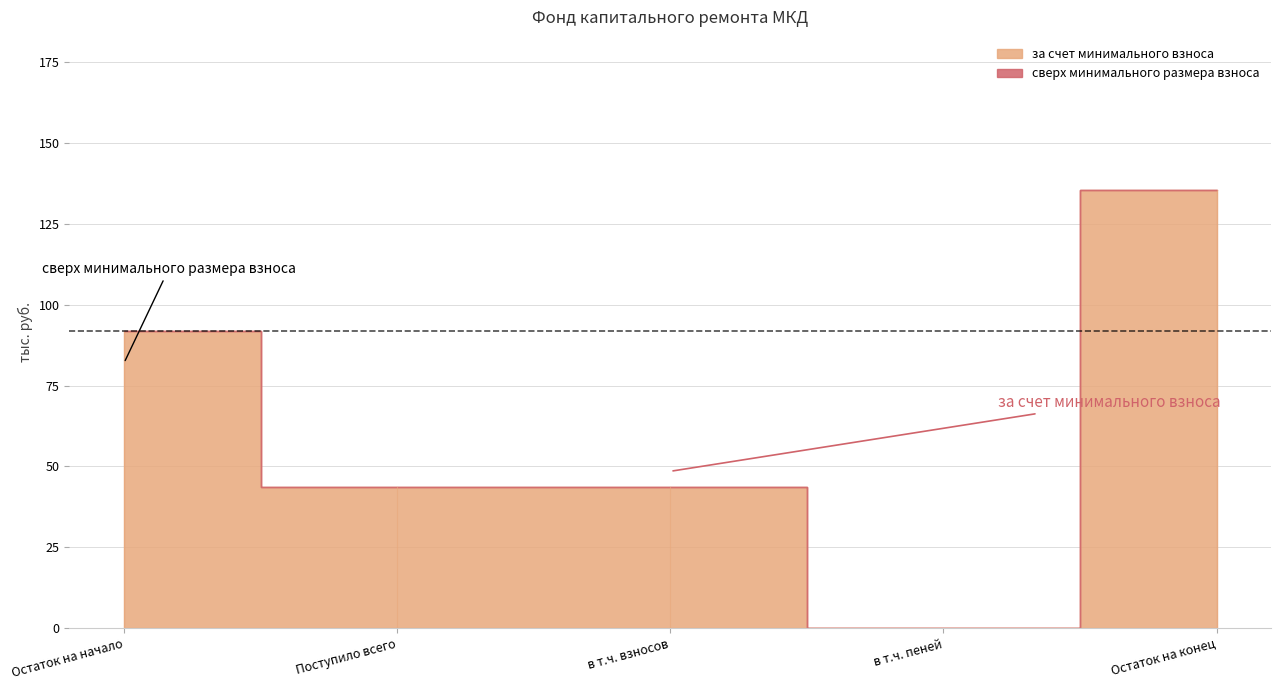

Rank the series by their maximum value, from highest to lowest.

за счет минимального взноса, сверх минимального размера взноса